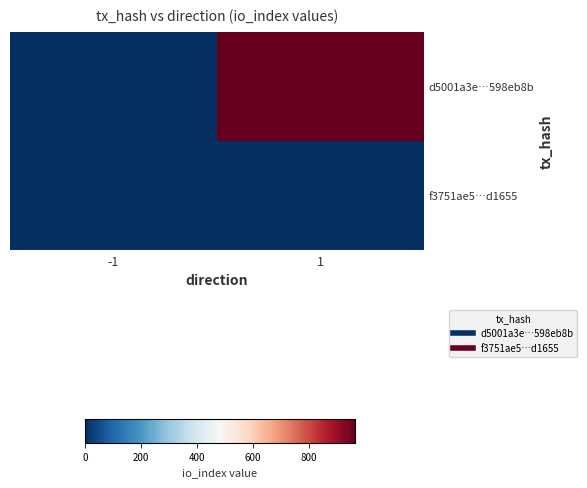

Which series has the largest total across all categories?

d5001a3e…598eb8b